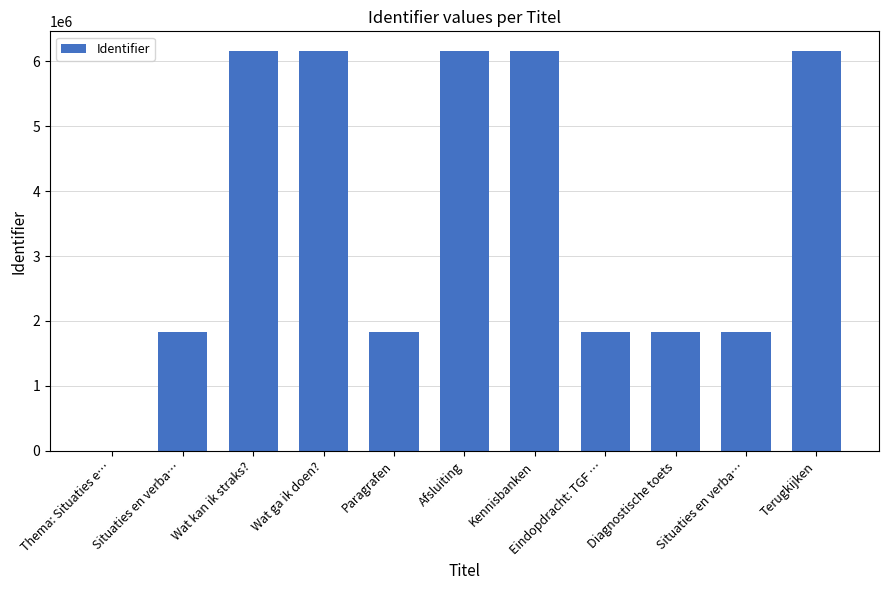

Are the bars horizontal?

No